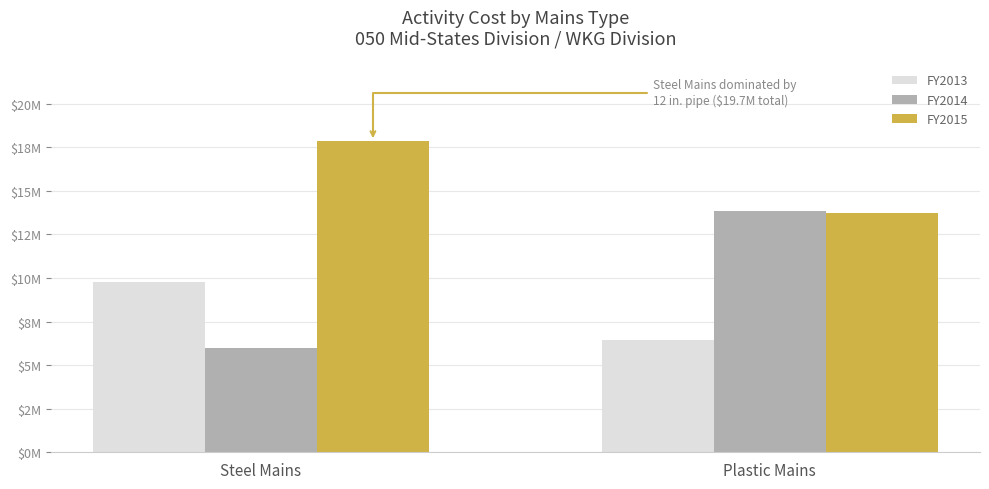

Reading left to right, list all the values displayed in this chart.

FY2013: Steel Mains=9789689.2	Plastic Mains=6456782.5
FY2014: Steel Mains=5974513.7	Plastic Mains=13863568.9
FY2015: Steel Mains=17859786.1	Plastic Mains=13752813.1